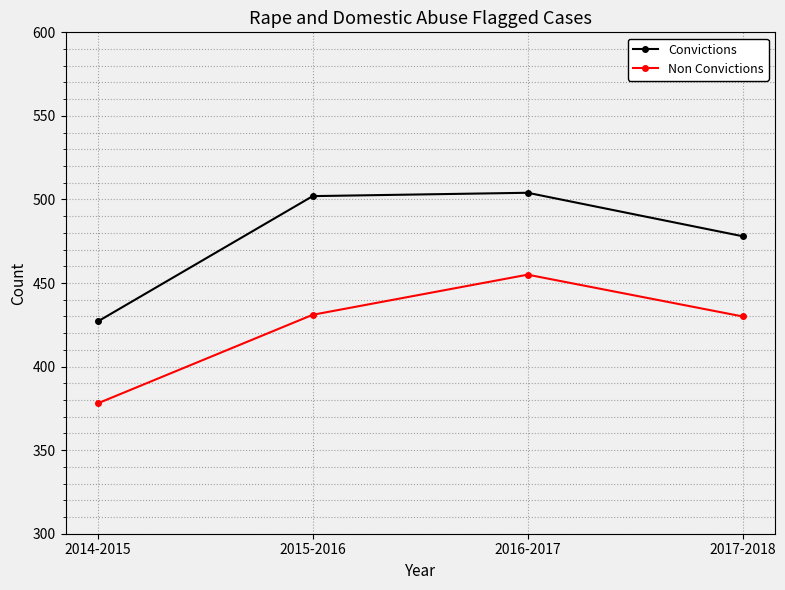

The Non Convictions series shows 431 at 2015-2016. True or false?

True